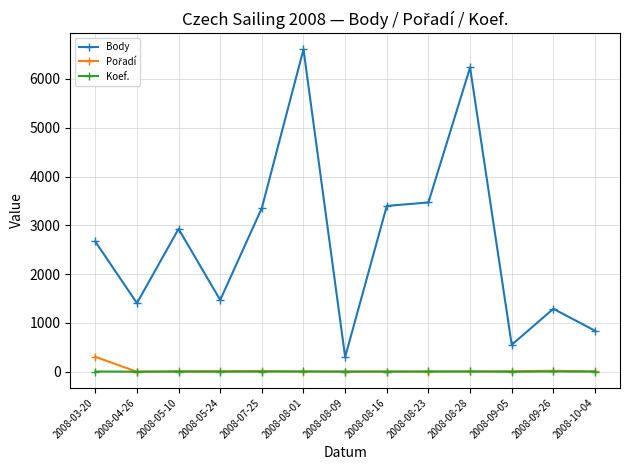

What is the minimum value shown in the chart?

1